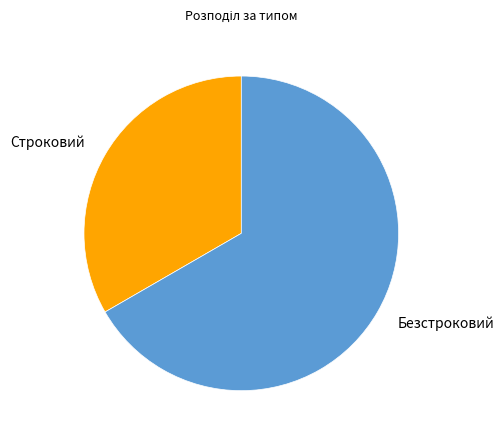

Is it true that Строковий is 33% of the pie?

True